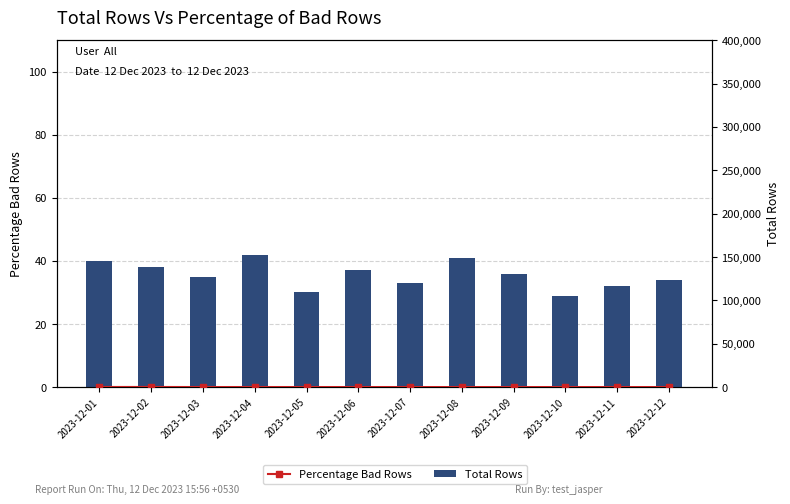

Rank the categories by Percentage Bad Rows value from highest to lowest.

2023-12-02, 2023-12-01, 2023-12-04, 2023-12-06, 2023-12-08, 2023-12-05, 2023-12-07, 2023-12-09, 2023-12-03, 2023-12-12, 2023-12-10, 2023-12-11